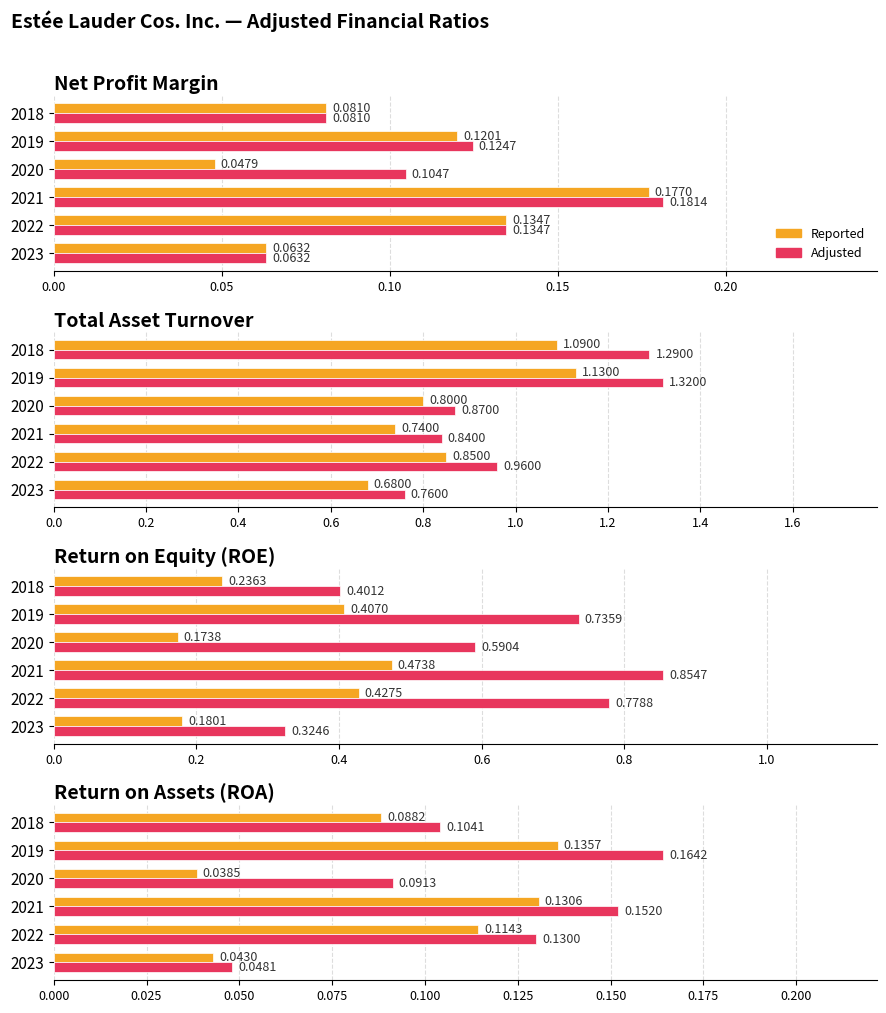

Rank the series by their maximum value, from highest to lowest.

Adjusted, Reported